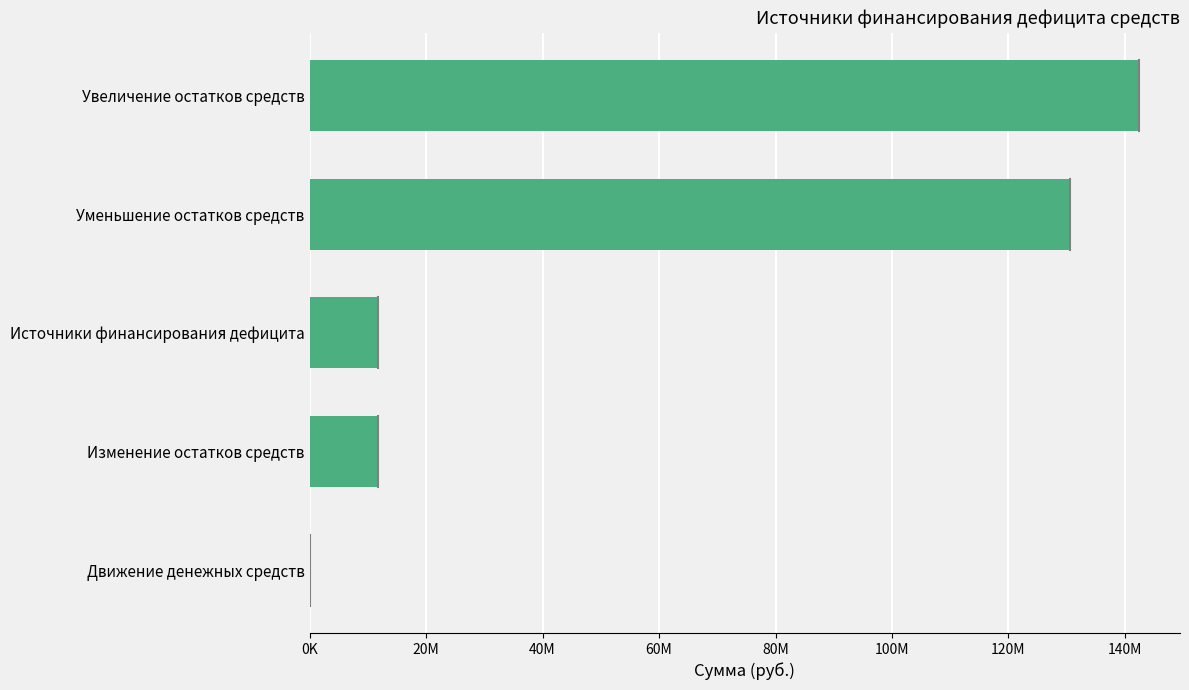

What is the minimum value shown in the chart?

4877.9